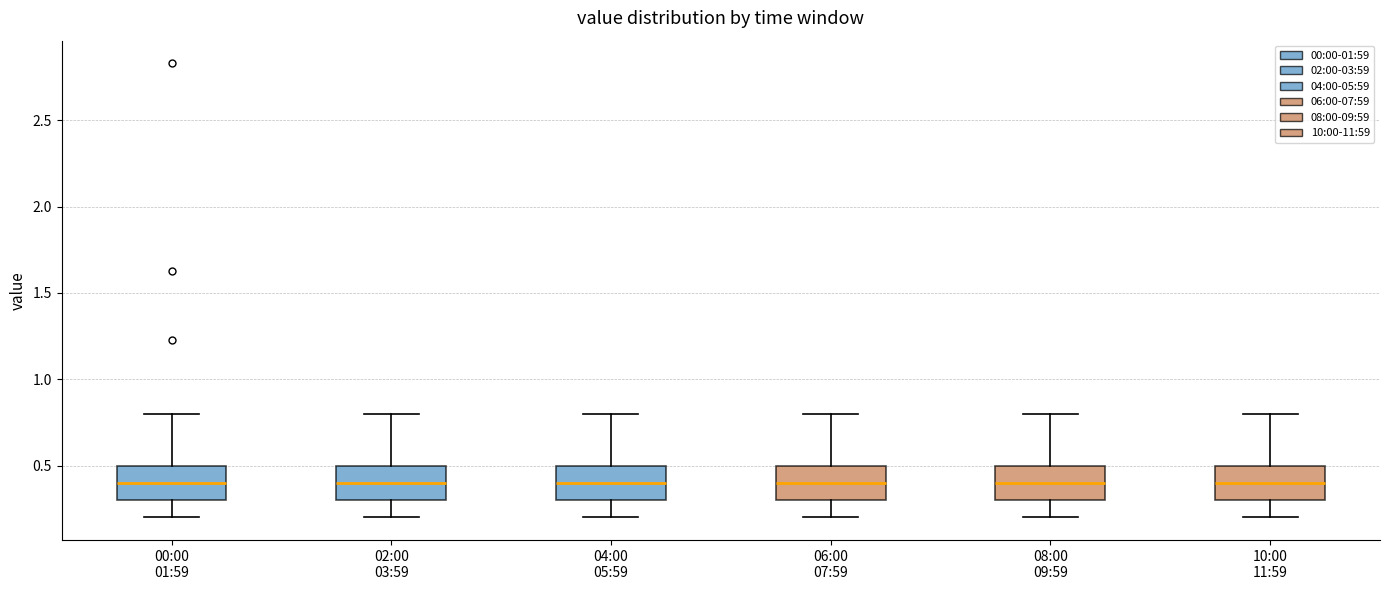

Where does the lower whisker of the box for 08:00 09:59 end on the y-axis? The values are not printed on the chart, so give them approximately, as read against the axis.

0.2